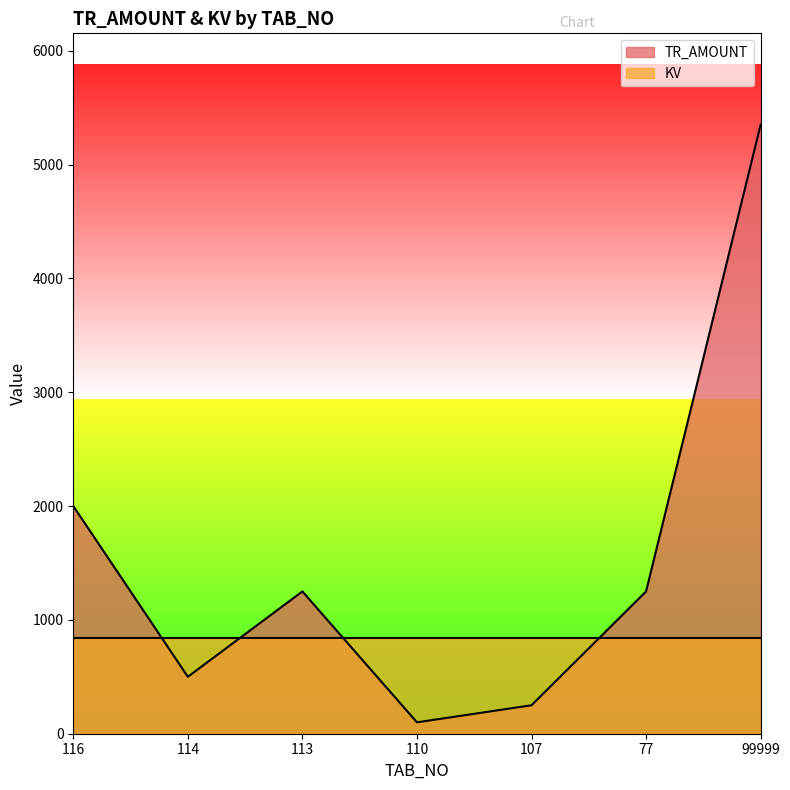

Reading right to left, list all the values displayed in this chart.

99999=5350	77=1250	107=250	110=100	113=1250	114=500	116=2000